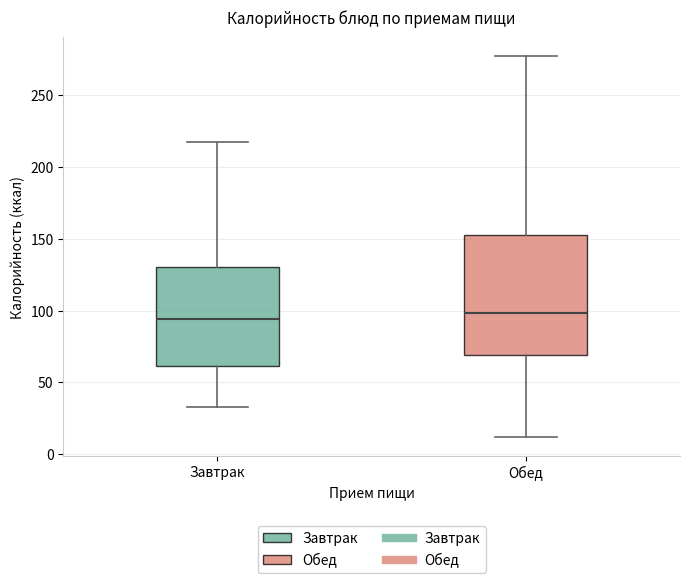

Where is the lower edge of the box for Обед on the y-axis? The values are not printed on the chart, so give them approximately, as read against the axis.

70